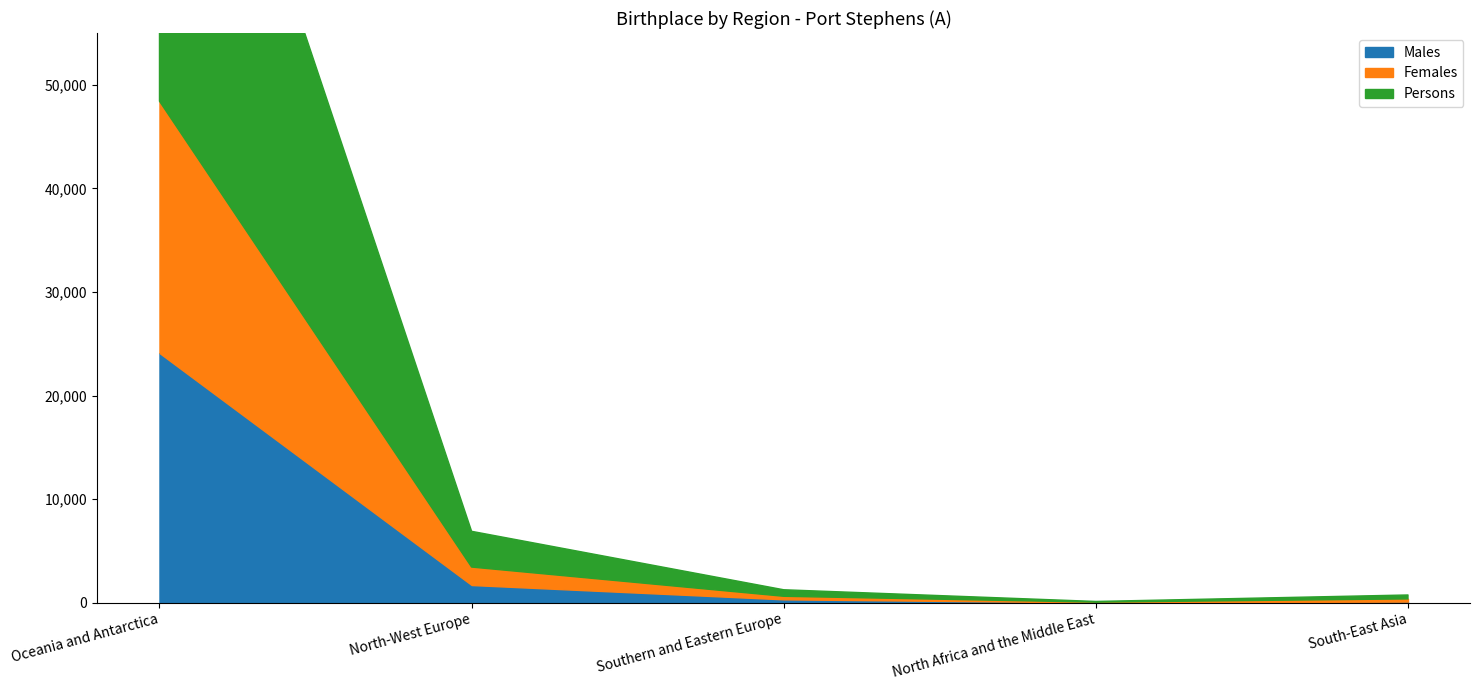

The value of Persons at North Africa and the Middle East is 67. True or false?

True